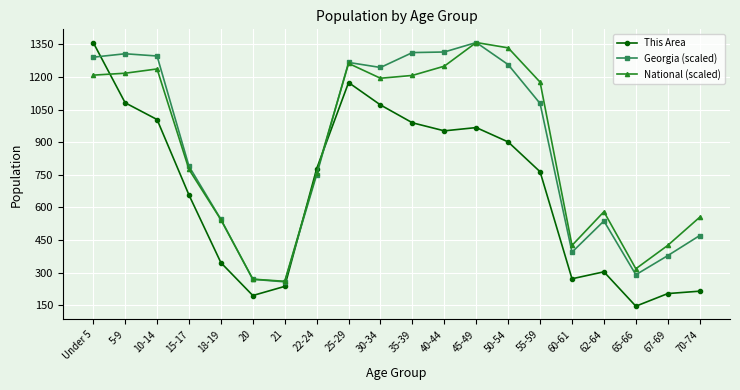

What is the maximum value for Georgia (scaled)?

1358.0